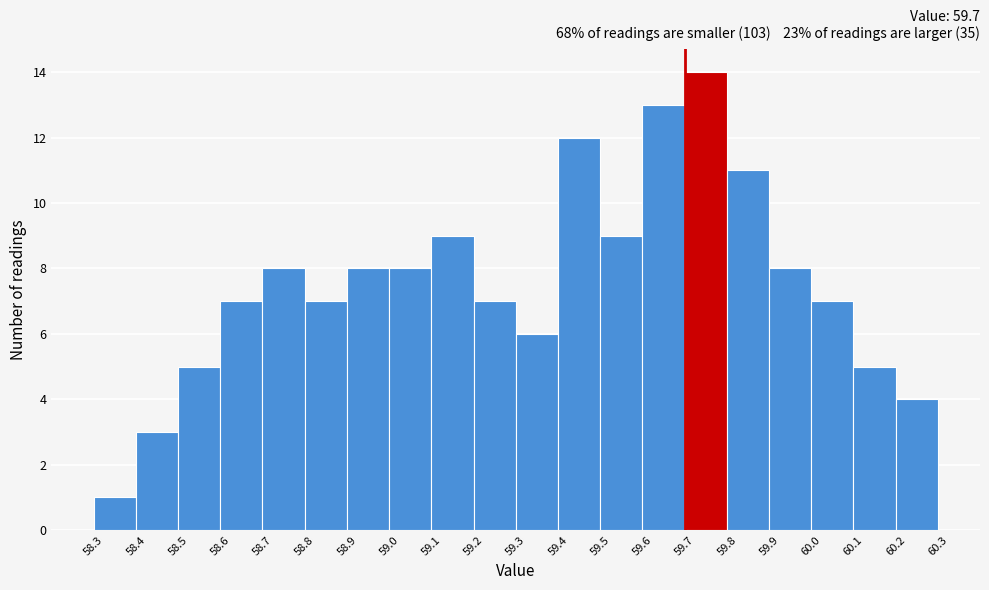

Reading left to right, list every bar in this chart as the range it spans on the x-axis followed by its height. The values are not printed on the chart, so give them approximately, as read against the axis.

58.3 to 58.4: 1
58.4 to 58.5: 3
58.5 to 58.6: 5
58.6 to 58.7: 7
58.7 to 58.8: 8
58.8 to 58.9: 7
58.9 to 59.0: 8
59.0 to 59.1: 8
59.1 to 59.2: 9
59.2 to 59.3: 7
59.3 to 59.4: 6
59.4 to 59.5: 12
59.5 to 59.6: 9
59.6 to 59.7: 13
59.7 to 59.8: 14
59.8 to 59.9: 11
59.9 to 60.0: 8
60.0 to 60.1: 7
60.1 to 60.2: 5
60.2 to 60.3: 4